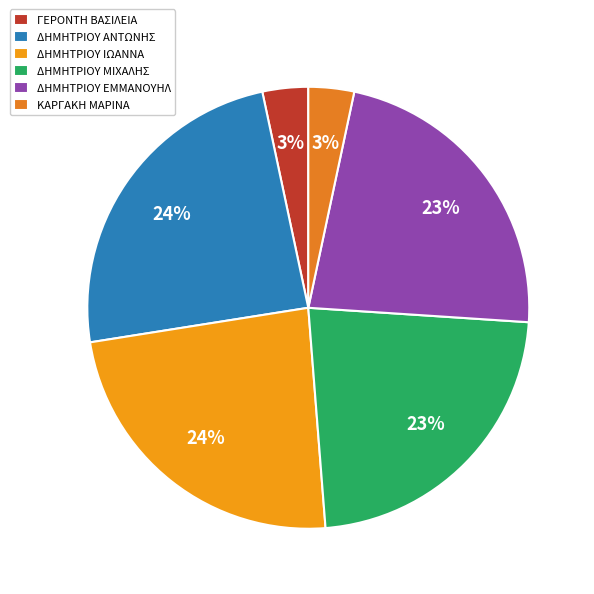

Does ΔΗΜΗΤΡΙΟΥ ΙΩΑΝΝΑ account for over 50% of the chart?

No